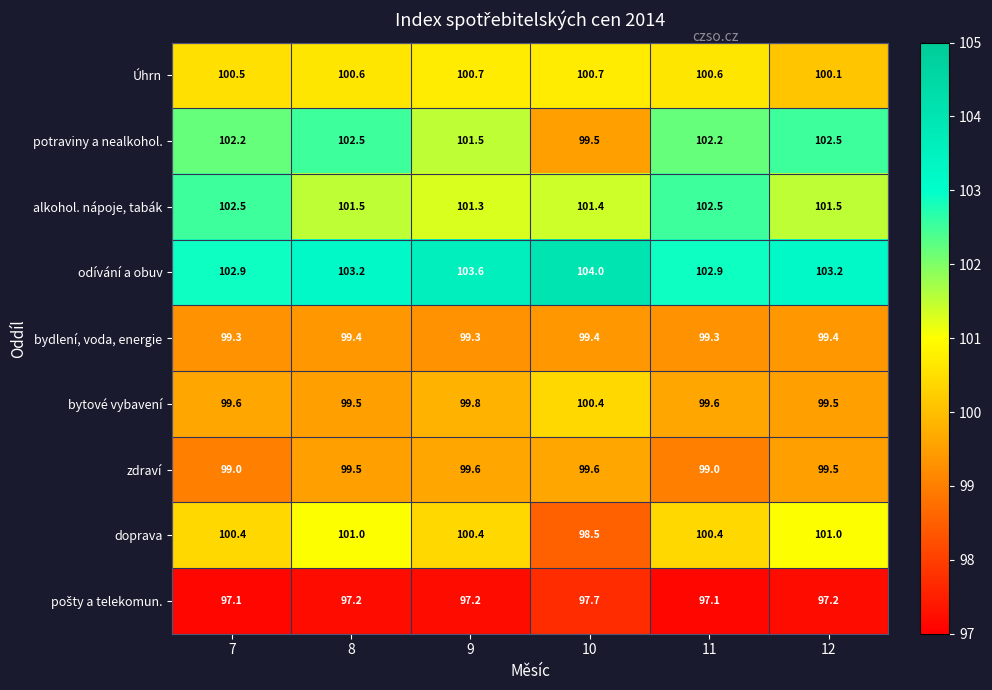

Read the doprava value at 9.

100.4